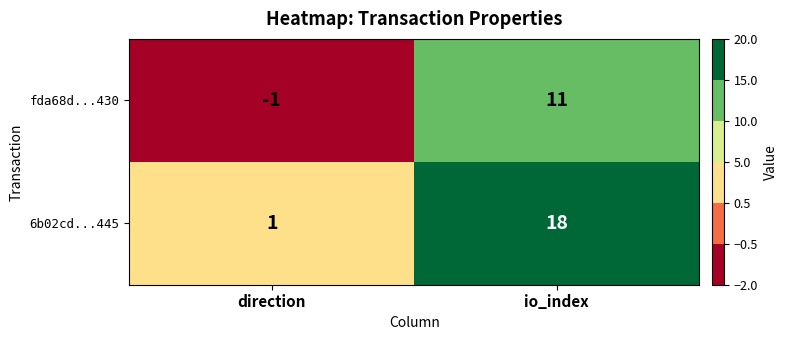

At direction, list the series in order from largest to smallest.

6b02cd...445, fda68d...430